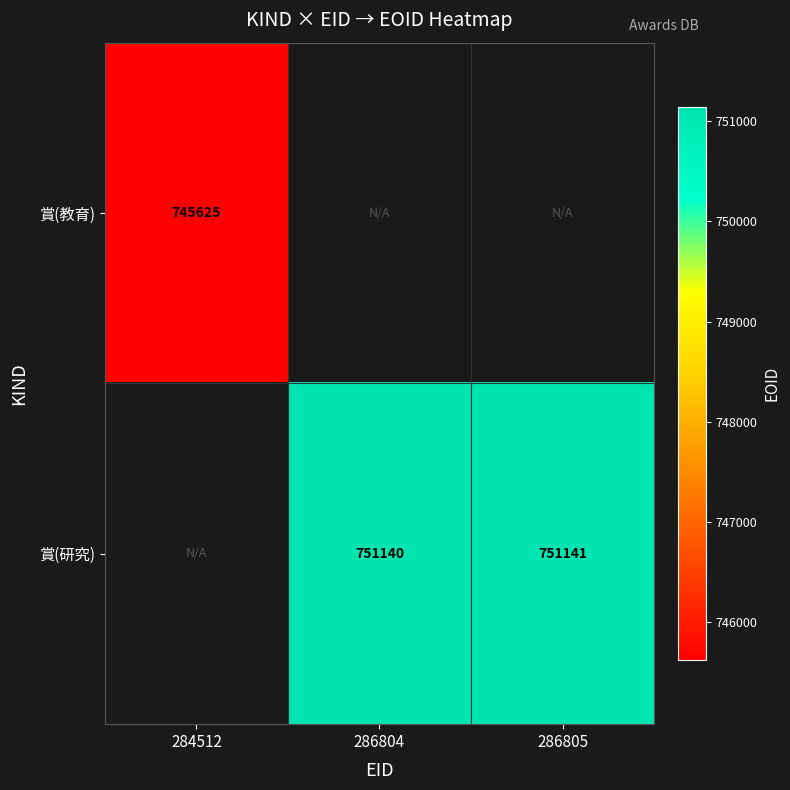

How many series are shown in this chart?

2